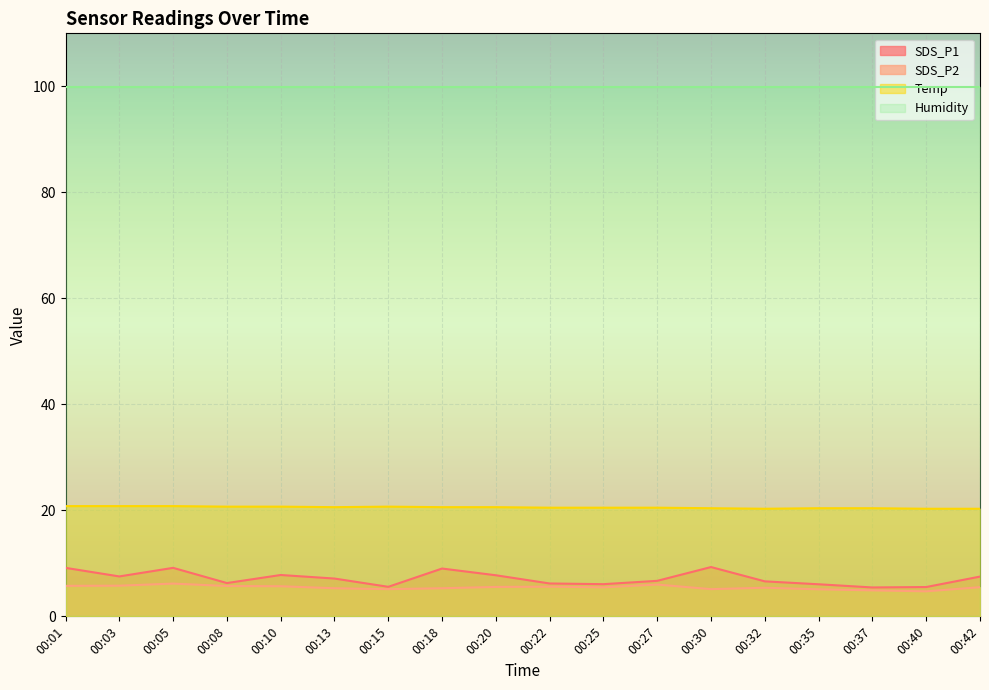

True or false: SDS_P1 and SDS_P2 cross at least once.

False